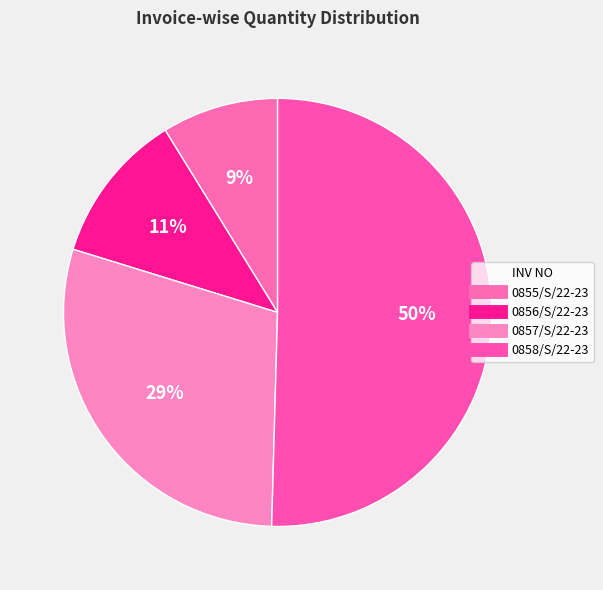

Rank the categories by value from highest to lowest.

0858/S/22-23, 0857/S/22-23, 0856/S/22-23, 0855/S/22-23